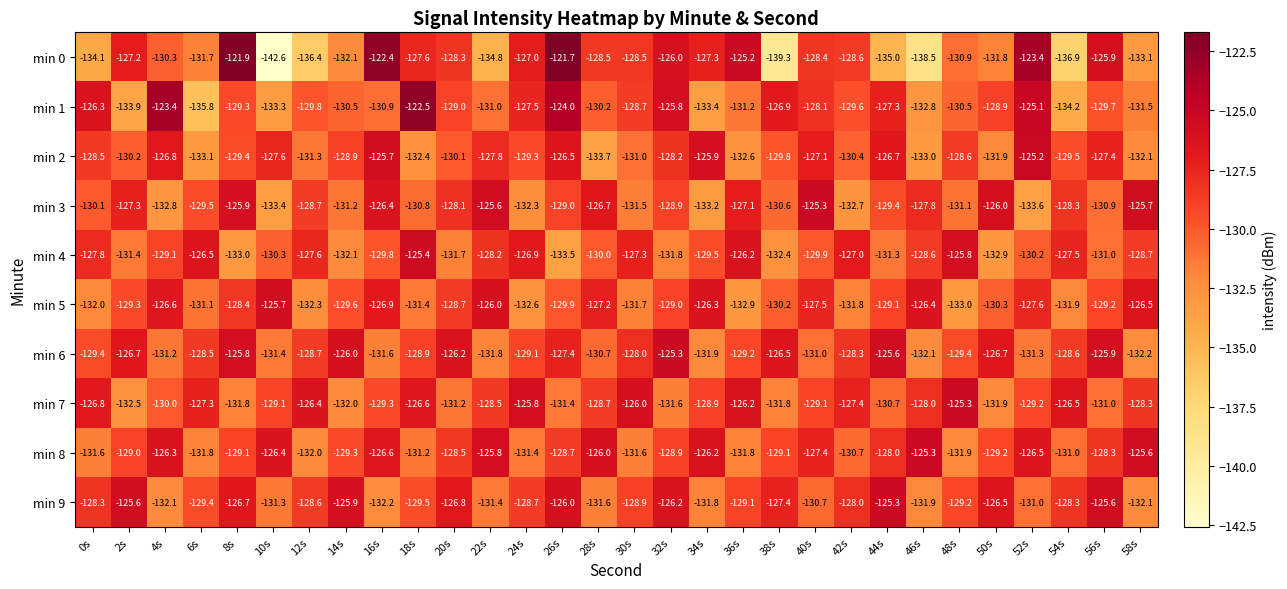

What is the greatest value displayed?

-121.7